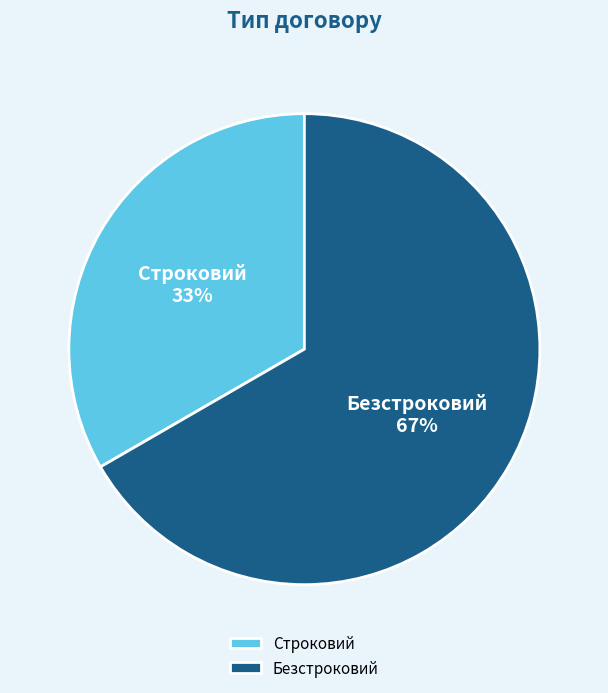

Which category accounts for the majority?

Безстроковий